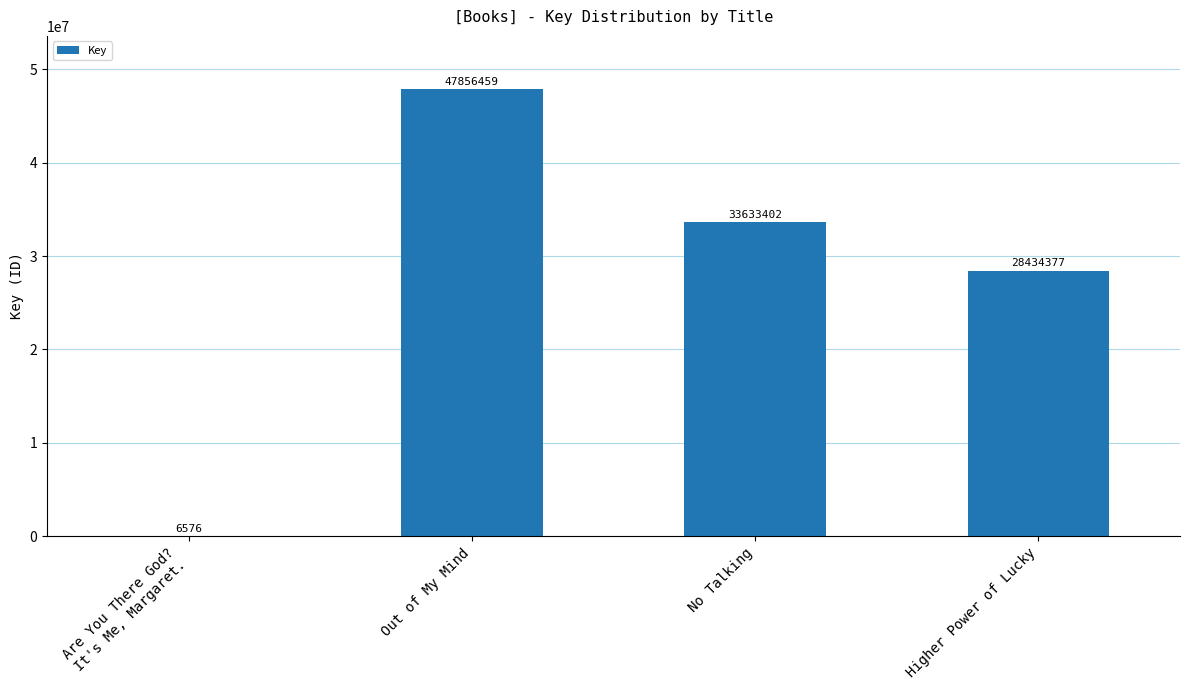

What is the change in value from Out of My Mind to Higher Power of Lucky?

-19422082